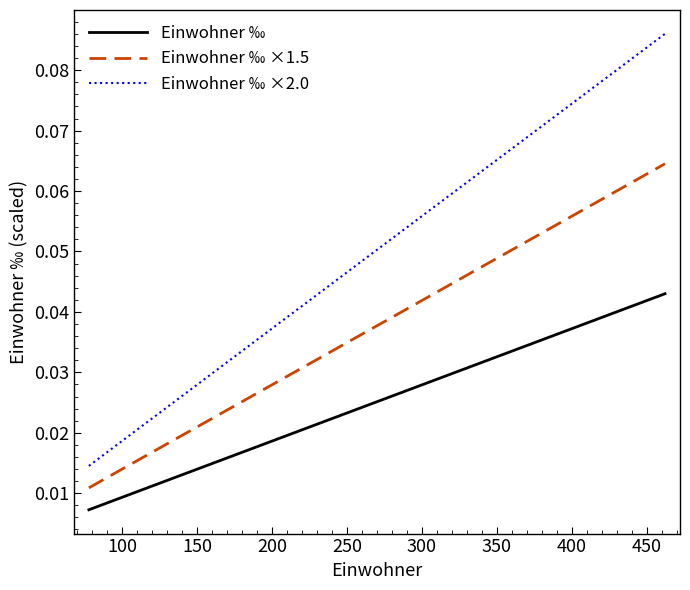

How many lines are shown in the chart?

3